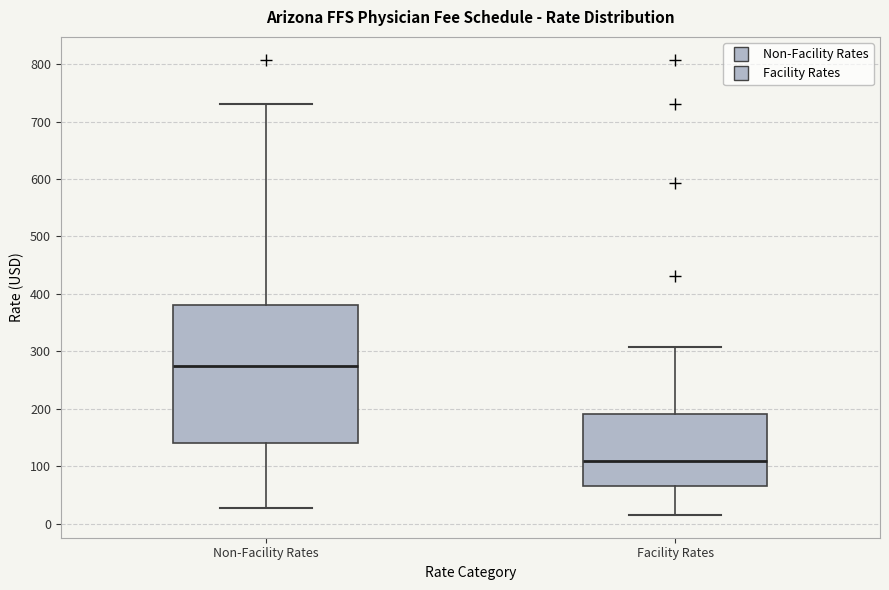

Where is the upper edge of the box for Non-Facility Rates on the y-axis? The values are not printed on the chart, so give them approximately, as read against the axis.

380